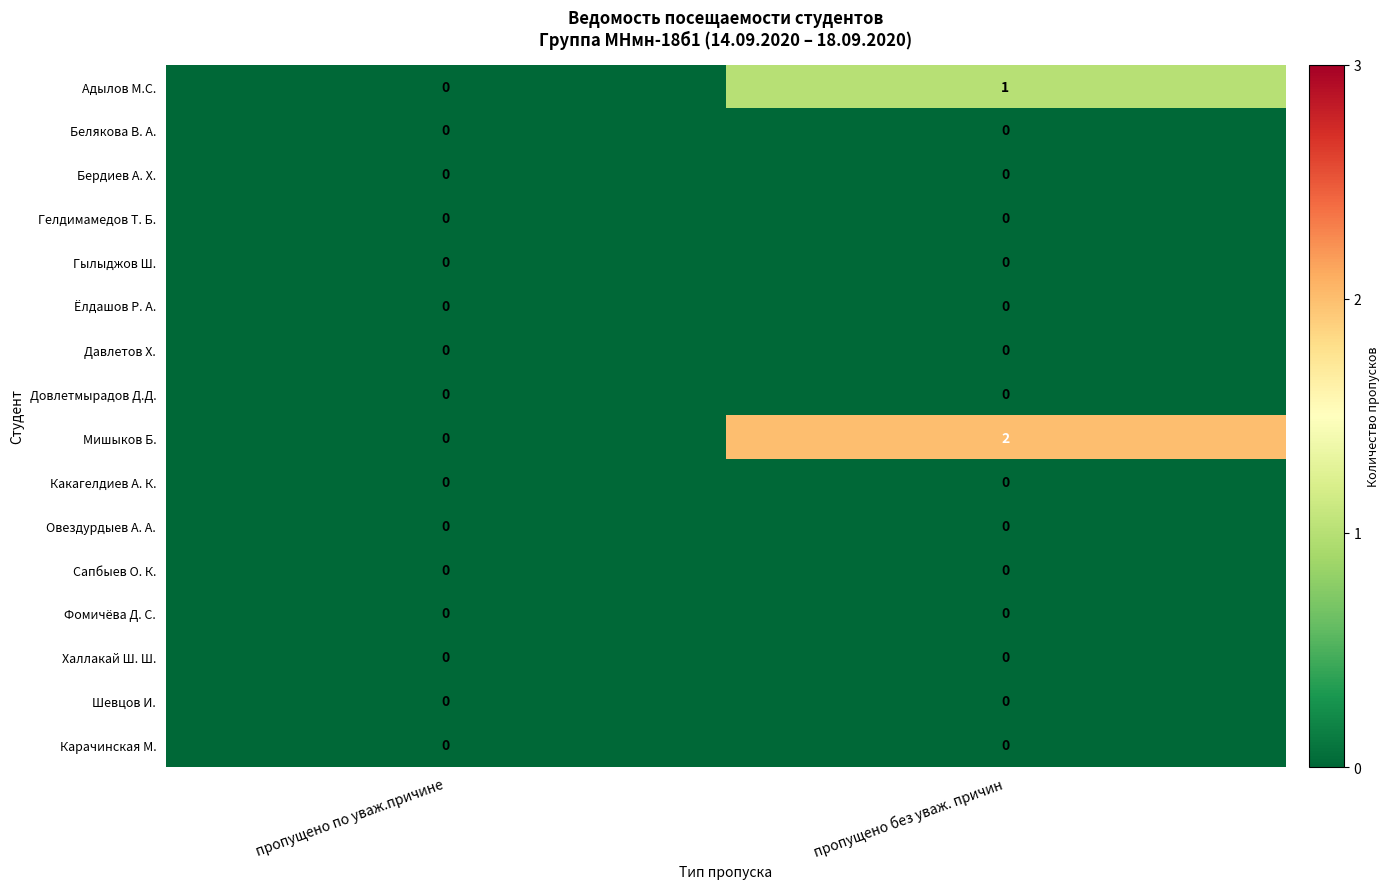

Which series has the largest range (max minus min)?

Мишыков Б.